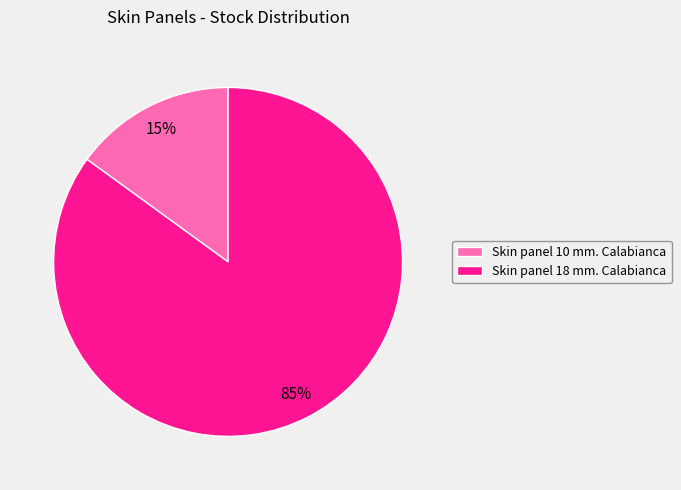

Is it true that Skin panel 18 mm. Calabianca is 95% of the pie?

False